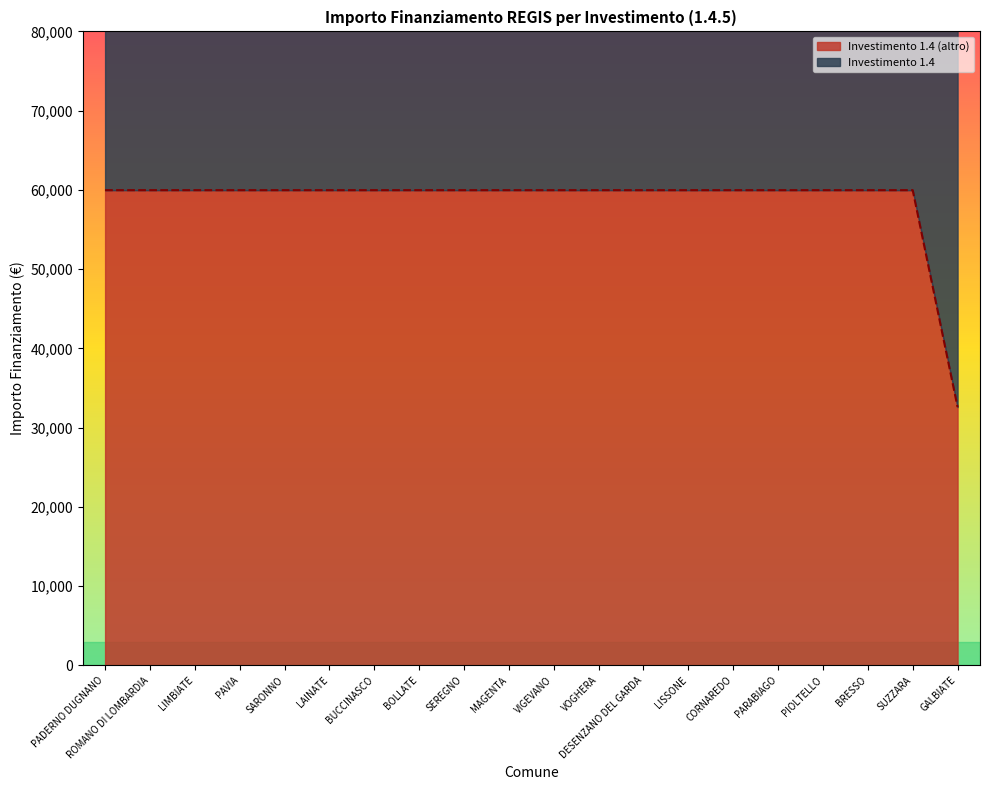

What is the average value?

118563